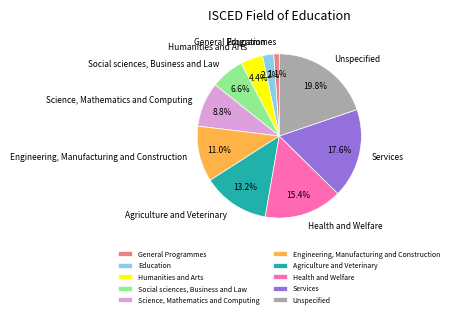

How many slices are in this pie chart?

10